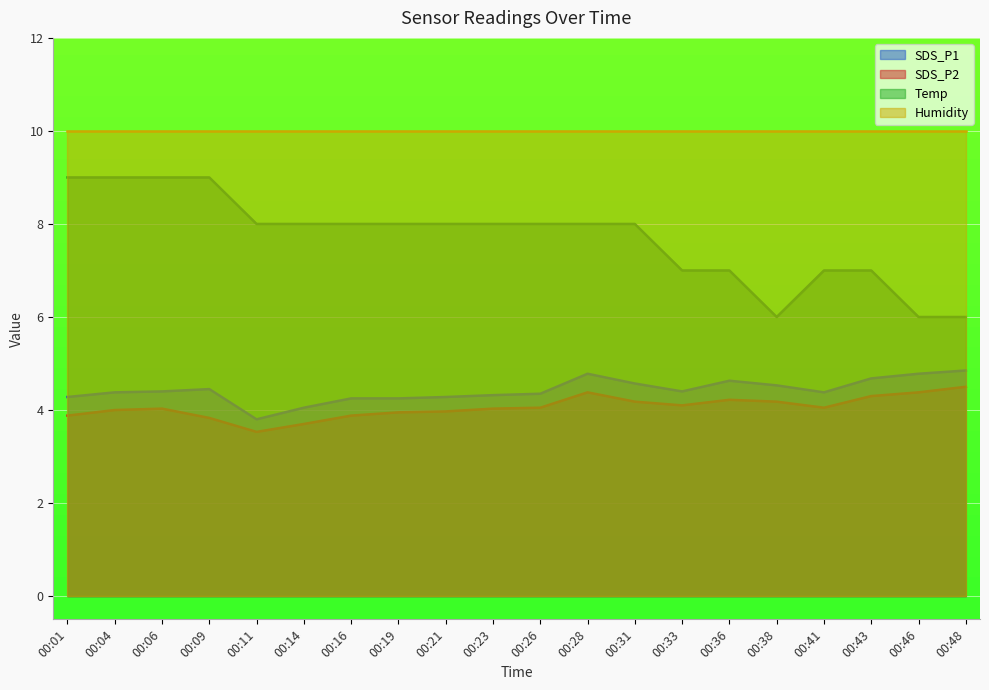

Does the chart display data point markers on the line(s)?

No